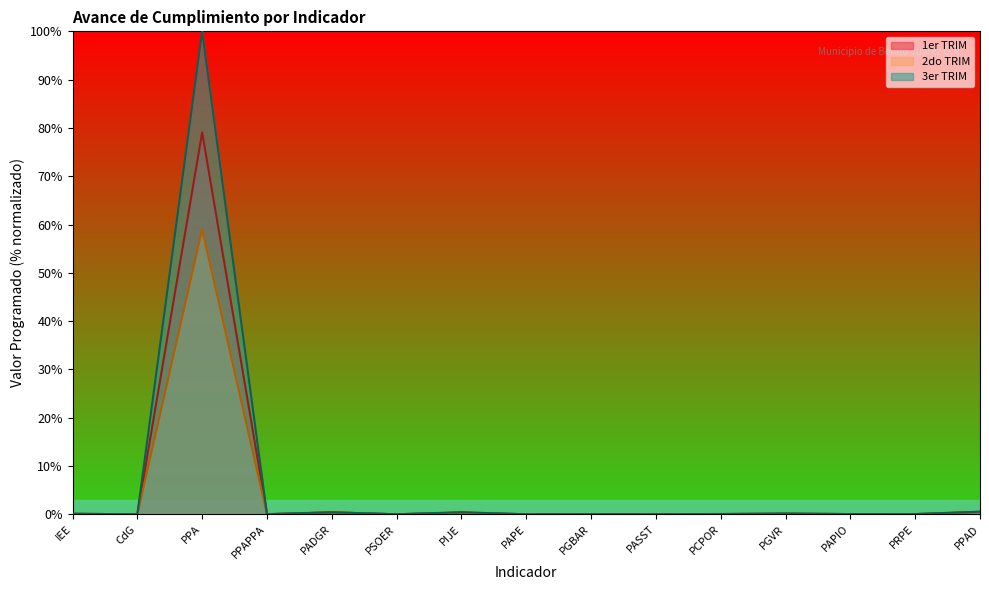

Which label corresponds to the largest value in the chart?

PPA